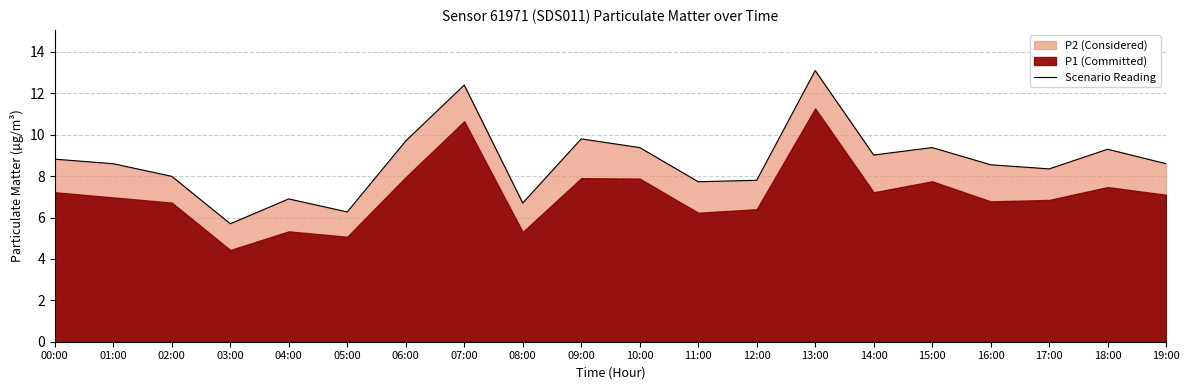

What is the change in value from 05:00 to 11:00?

+1.5